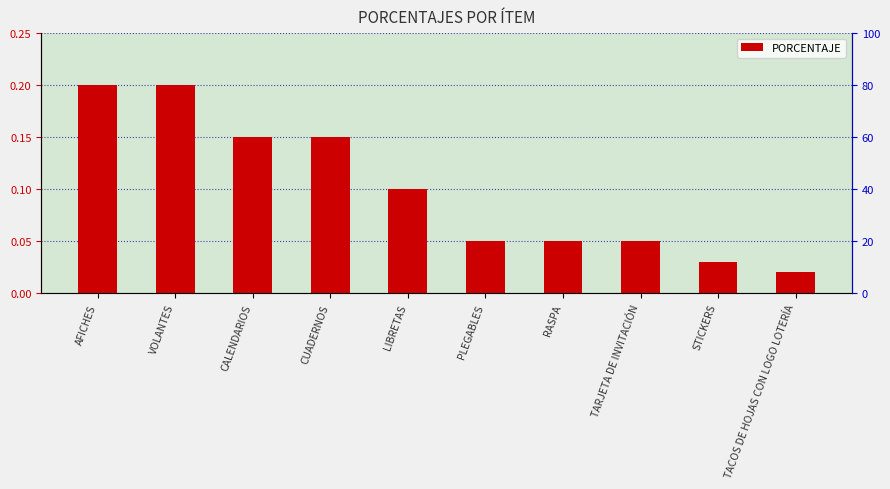

What is the greatest value displayed?

0.2